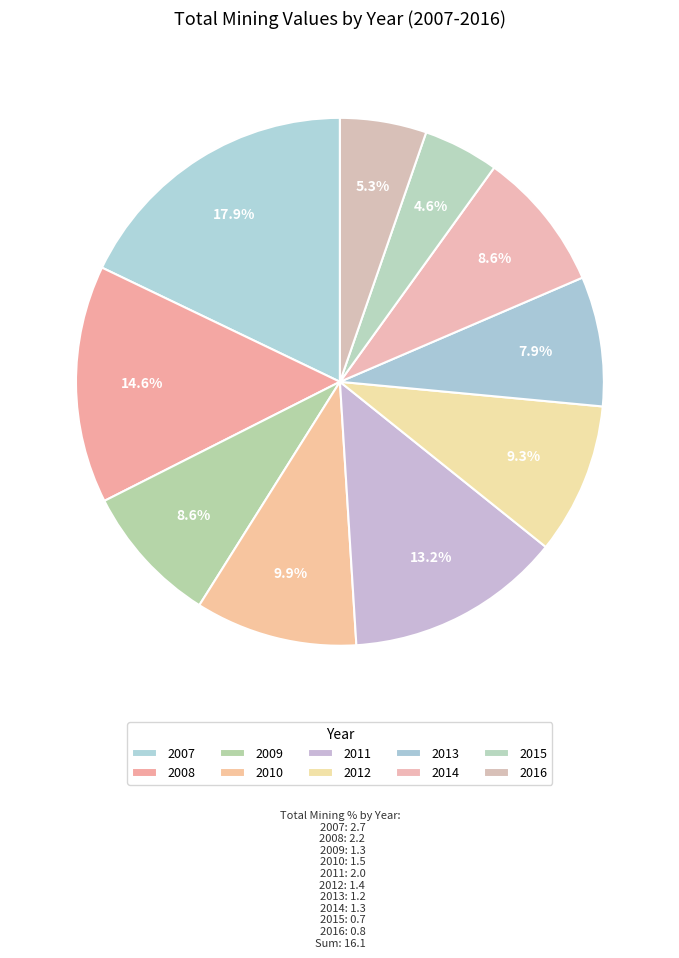

How many slices are in this pie chart?

10